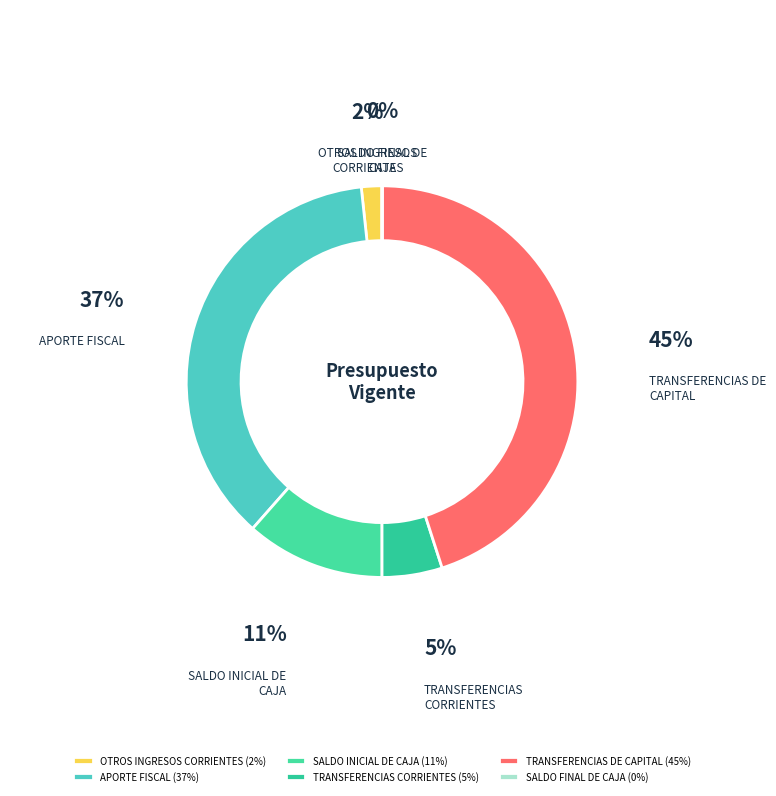

Does any single category account for the majority?

No